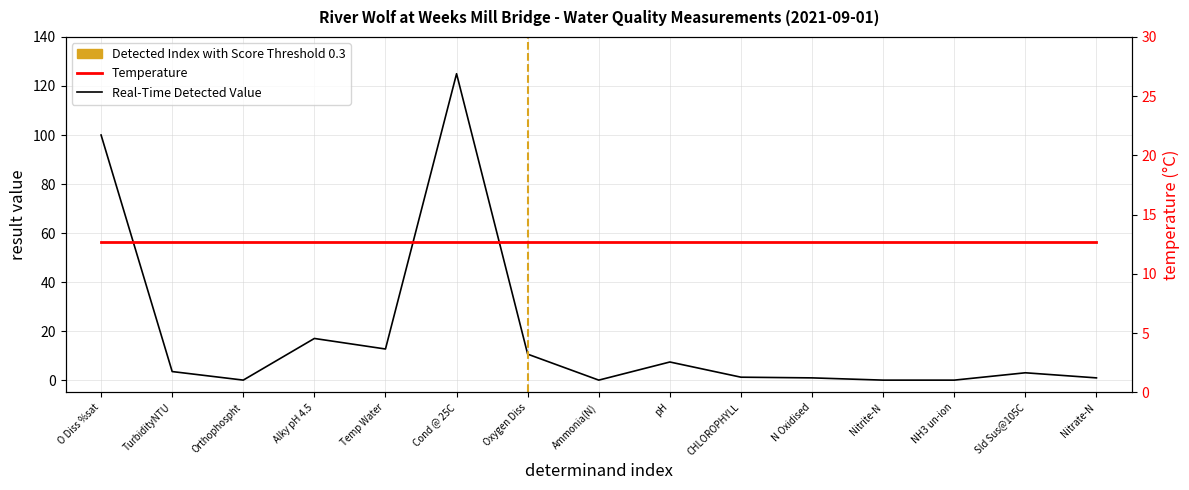

How many intersections are there between Real-Time Detected Value and Temperature?

3